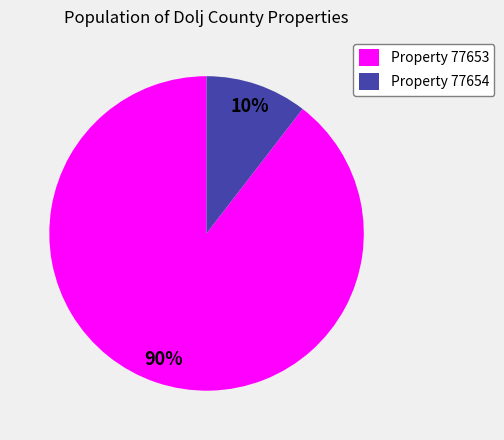

To the nearest percent, what portion does Property 77653 represent?

90%